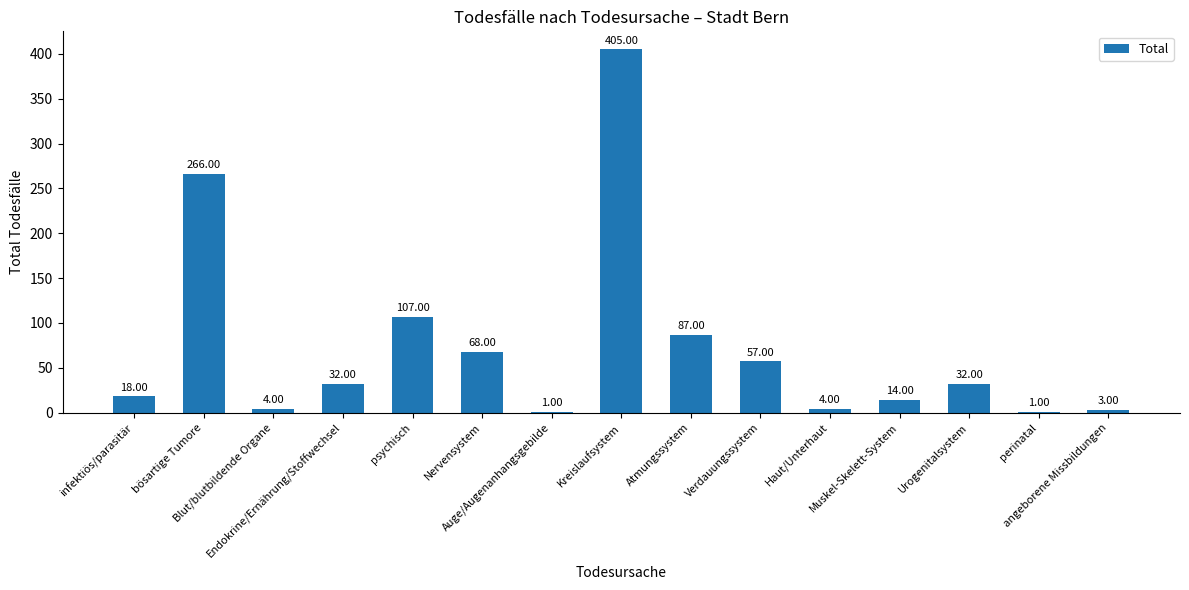

Between Auge/Augenanhangsgebilde and Kreislaufsystem, which is larger?

Kreislaufsystem